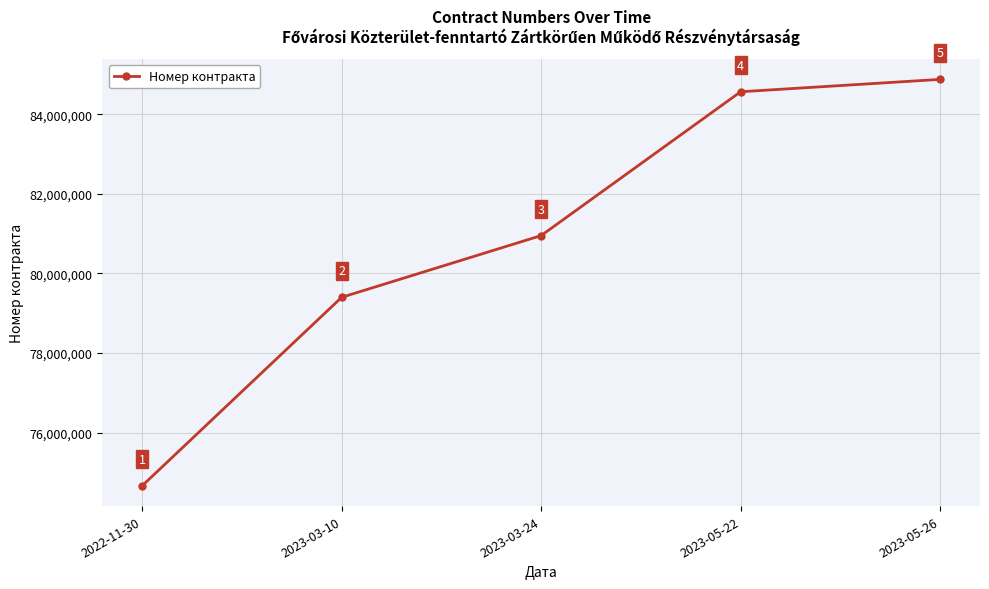

Reading left to right, what are all the values shown in this chart?

74663129	79399434	80950768	84565498	84876337